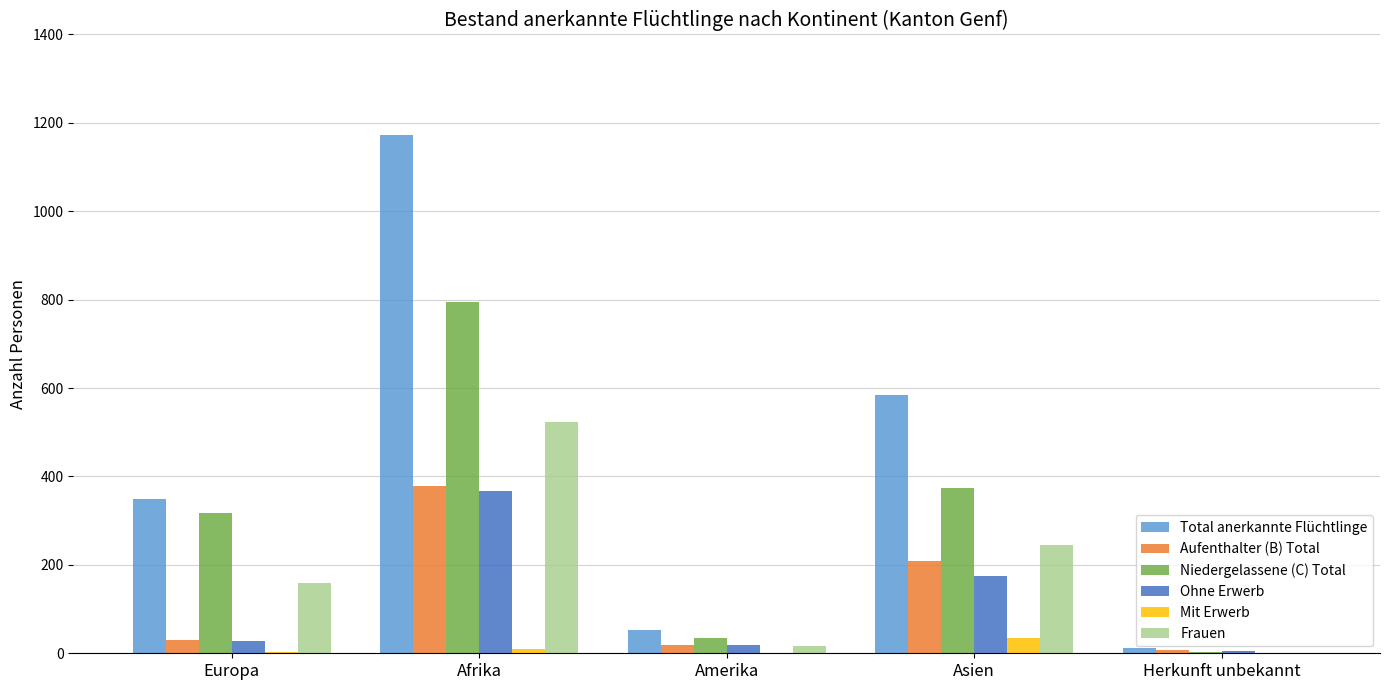

What is the approximate value of Total anerkannte Flüchtlinge at Afrika?

1173